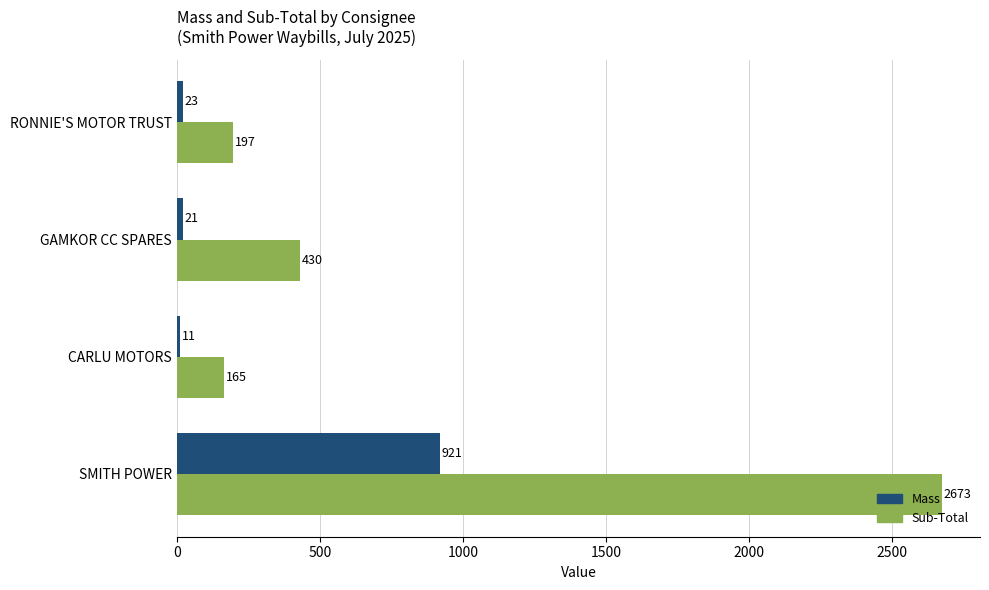

List the series in order of their overall mean, highest first.

Sub-Total, Mass